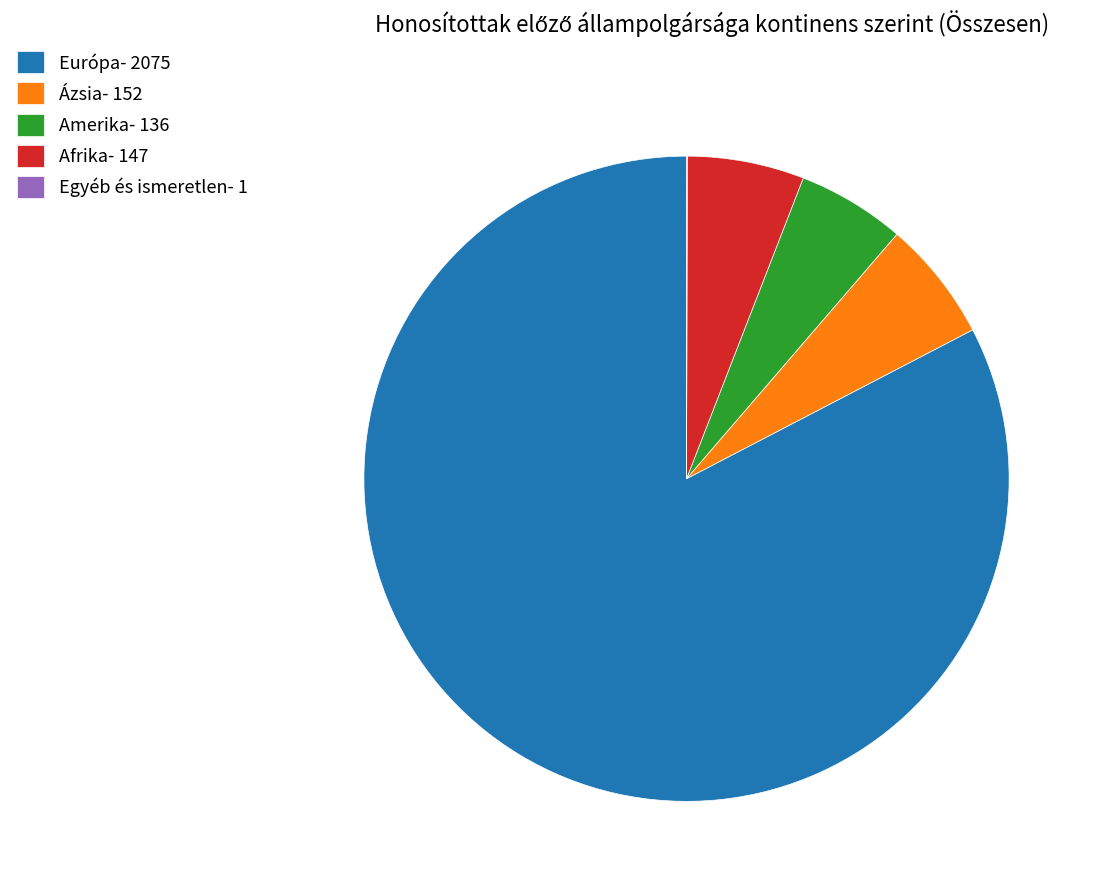

Approximately how many times larger is the value at Amerika compared to Afrika?

0.9